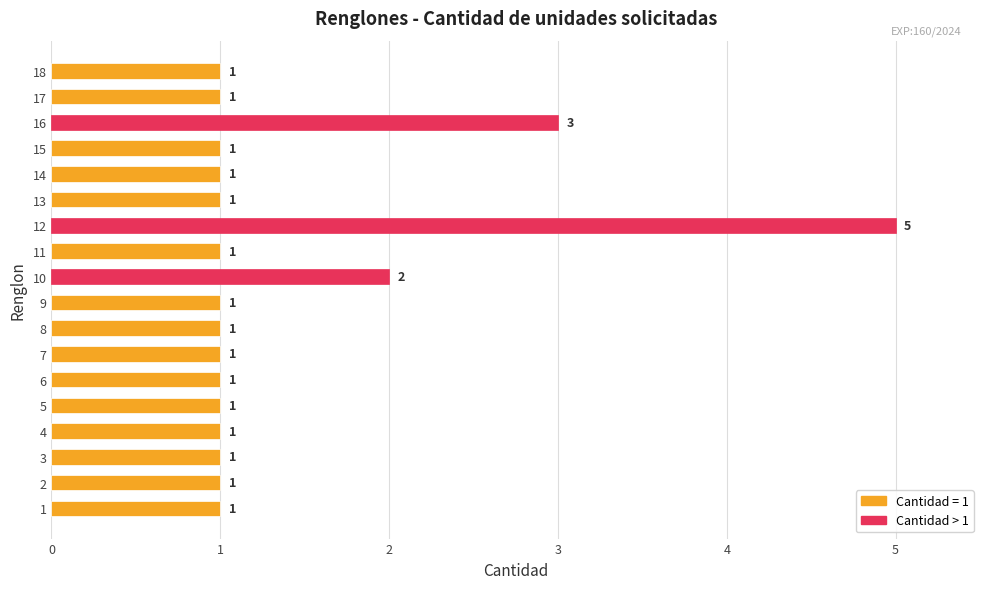

The value at 5 is 2. True or false?

False